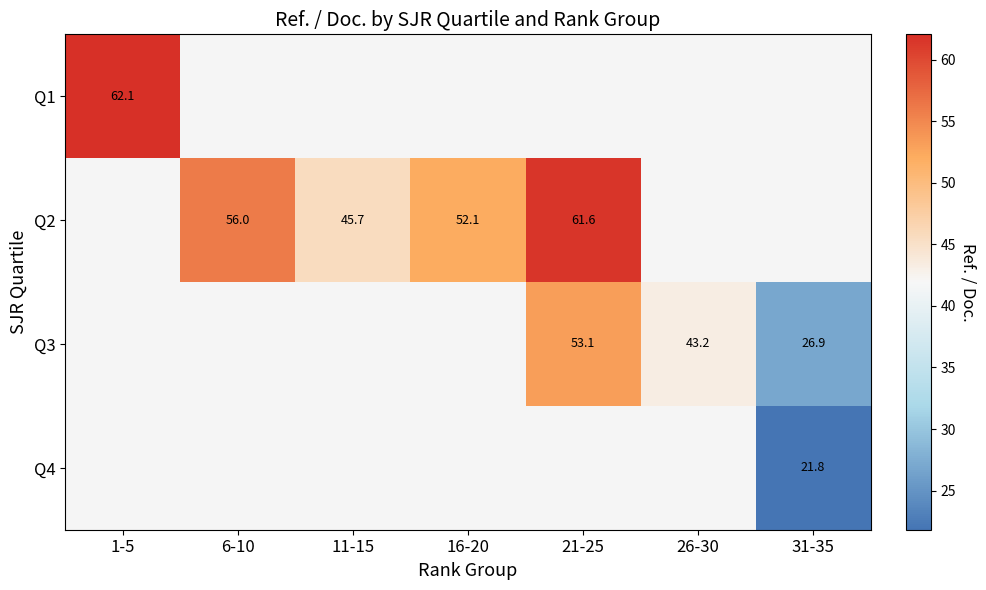

Which category has the highest value across all series?

1-5